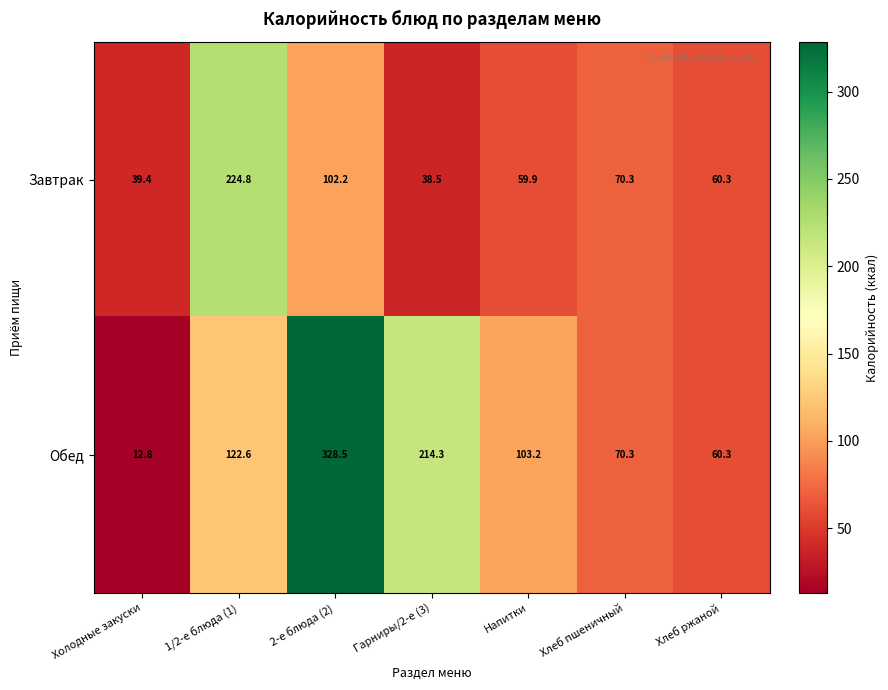

Which series has the largest total across all categories?

Обед